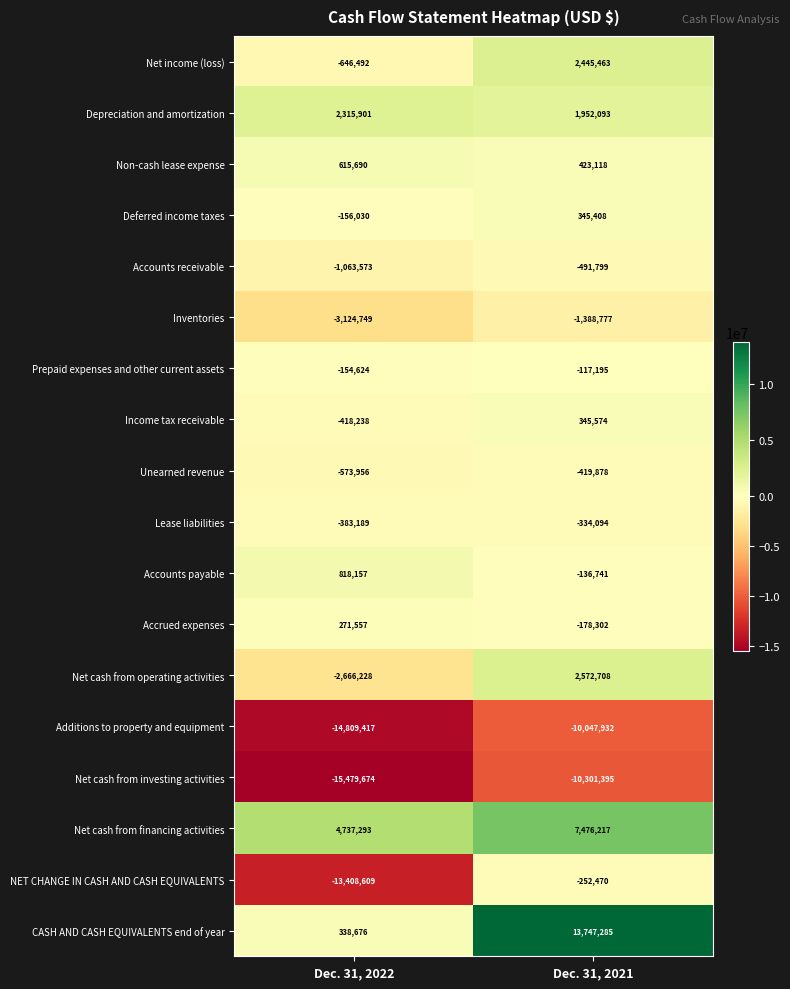

Read the Net income (loss) value at Dec. 31, 2021, to the nearest 50.

2445450